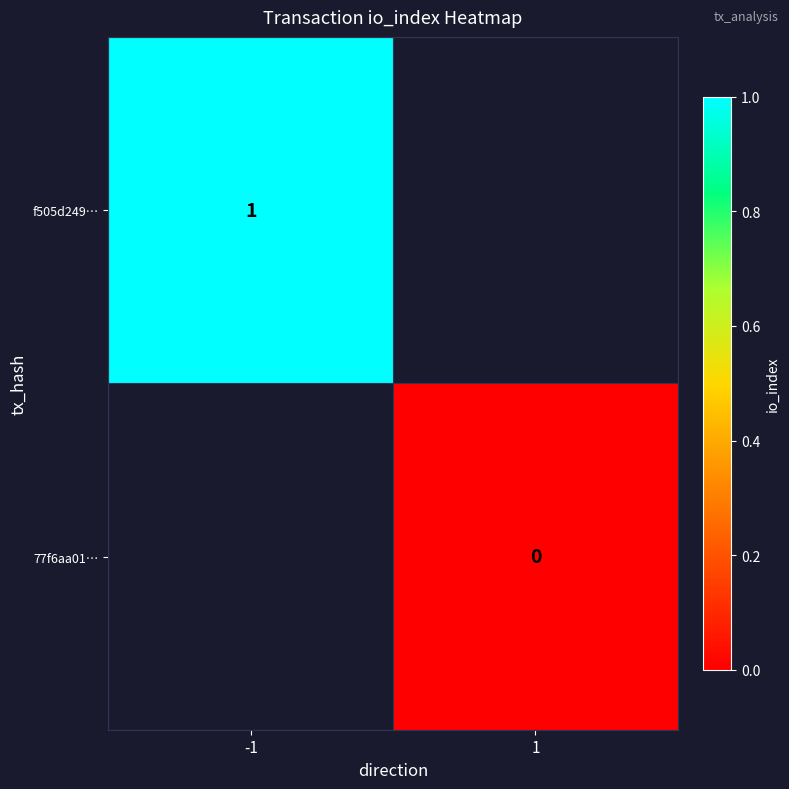

The value of f505d249… at -1 is 2. True or false?

False